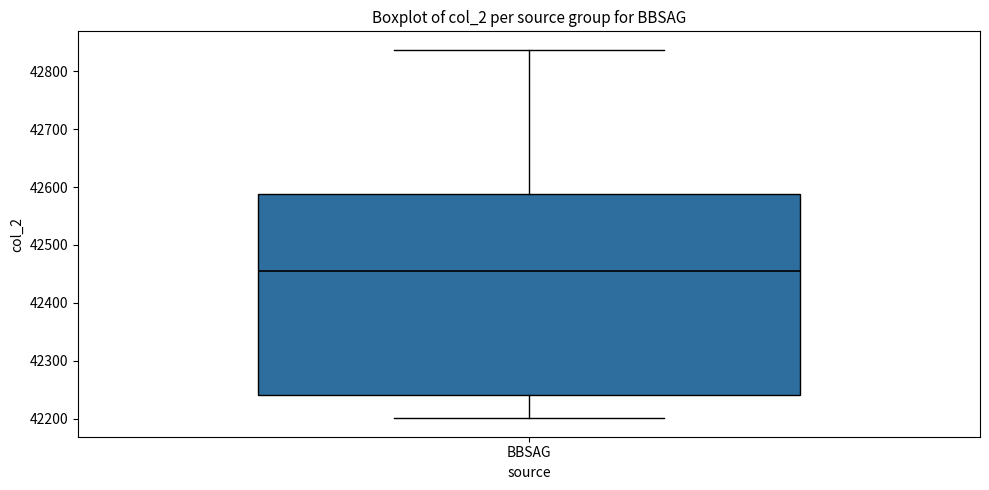

Transcribe this box plot: give where the median line is, the range the box spans, and where the two whiskers end, as read against the y-axis. The values are not printed on the chart, so give them approximately, as read against the axis.

median 42460, box 42240 to 42590, whiskers 42200 to 42840